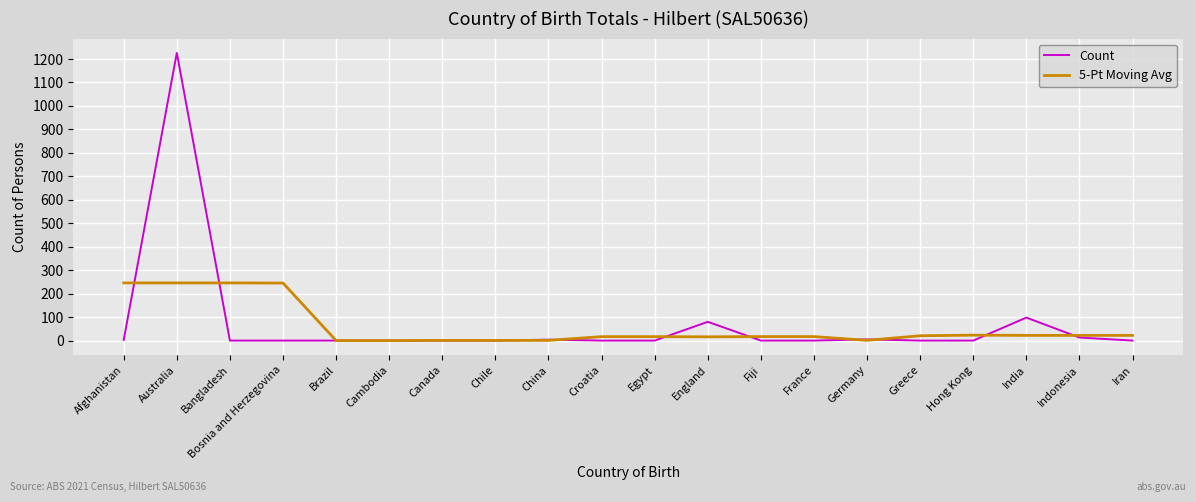

At which category does Count reach its first local peak?

Australia